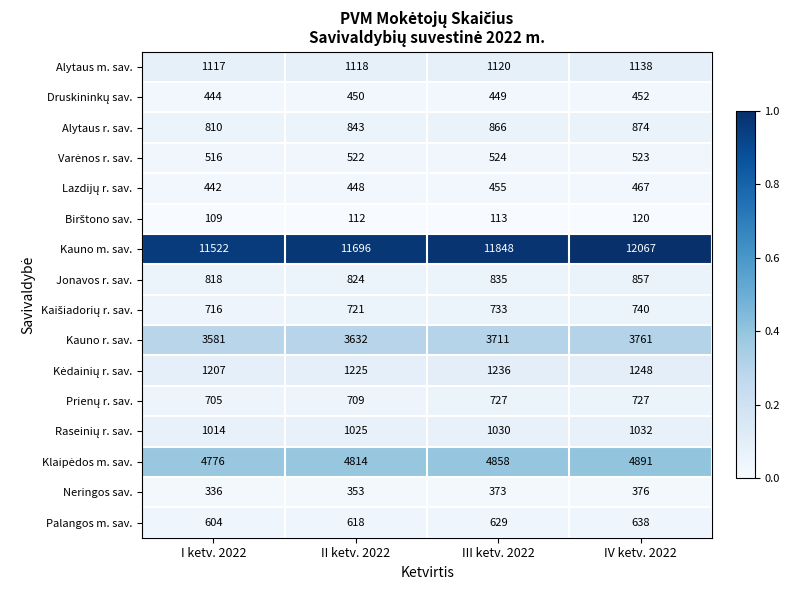

Count the number of categories in the chart.

4